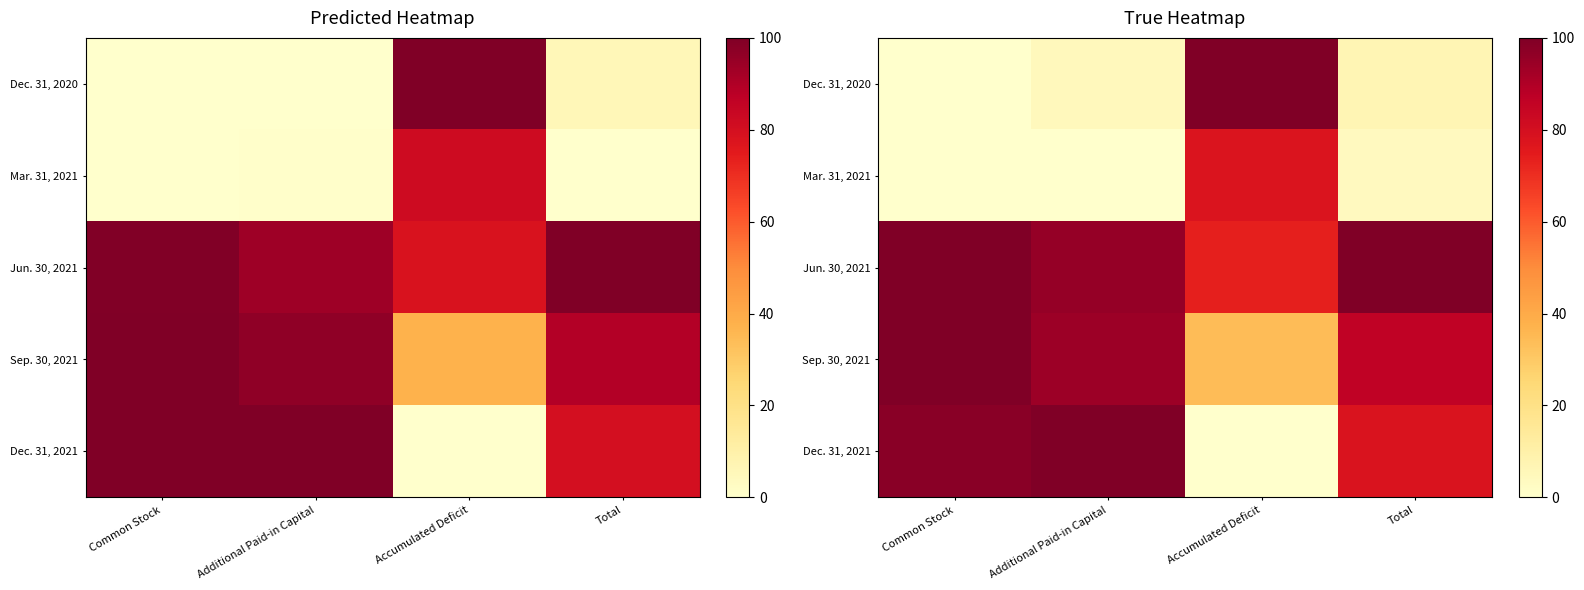

What is the highest value of the Dec. 31, 2021 series?

100.0